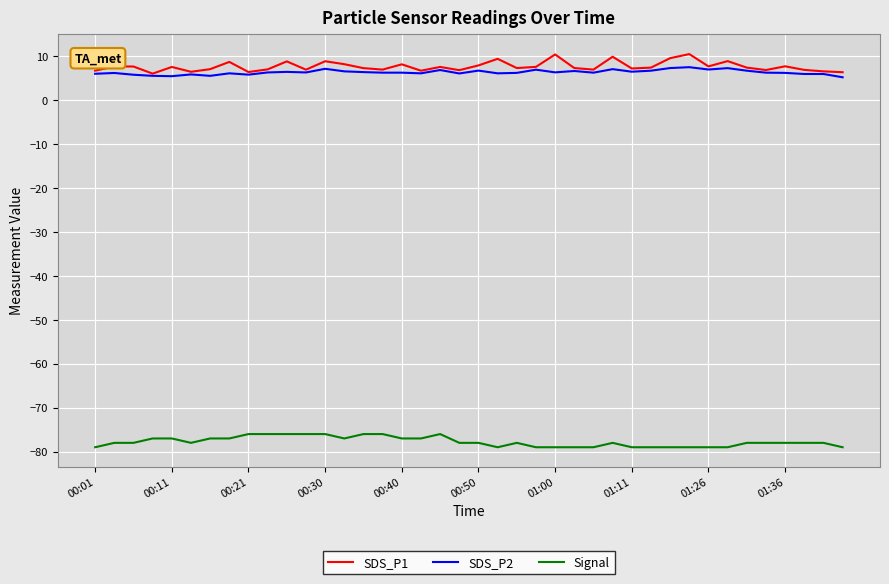

True or false: Signal and SDS_P1 cross at least once.

False